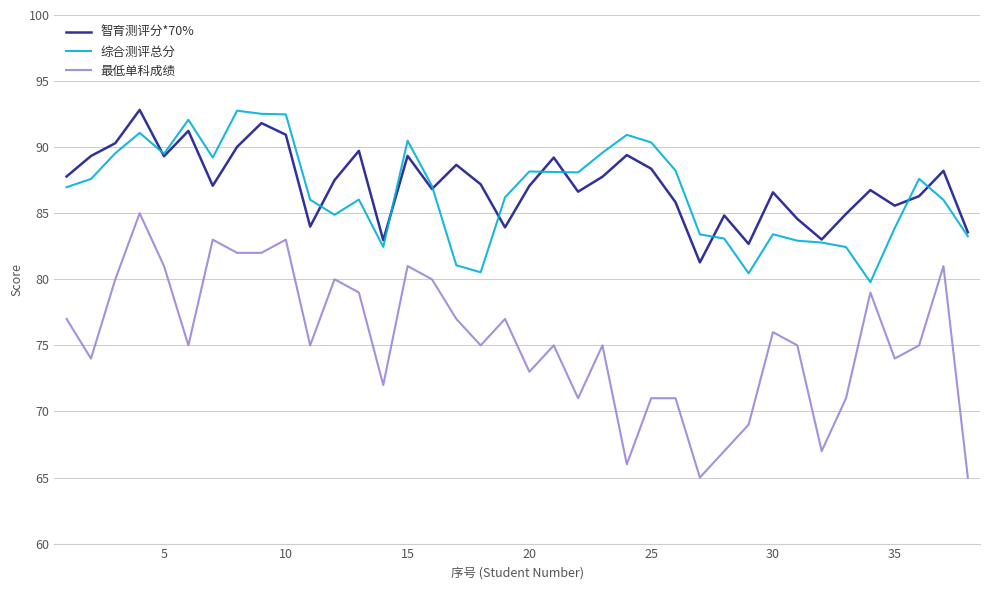

In 智育测评分*70%, how many points are lower than both neighbors (excluding endpoints)?

11